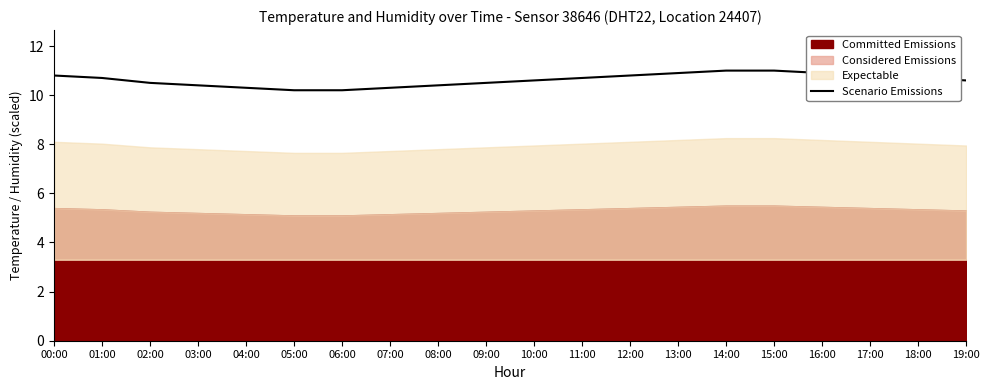

True or false: the data has more than 1 interior local peaks.

False